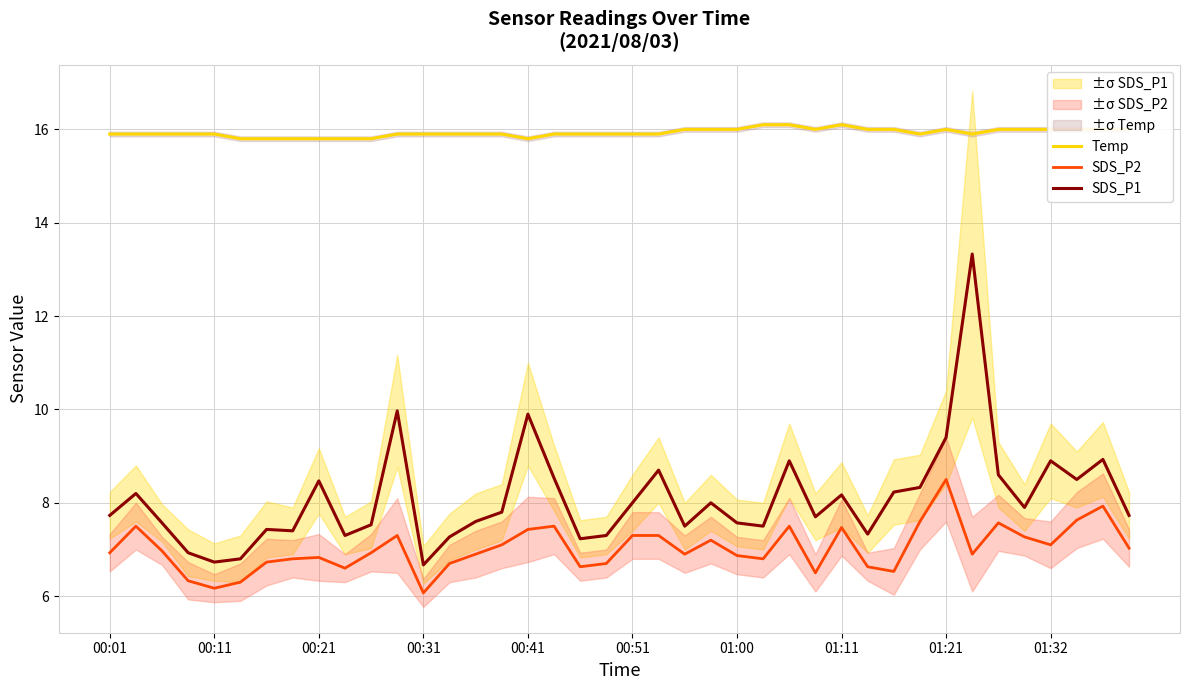

True or false: SDS_P1 and SDS_P2 intersect in this chart.

False